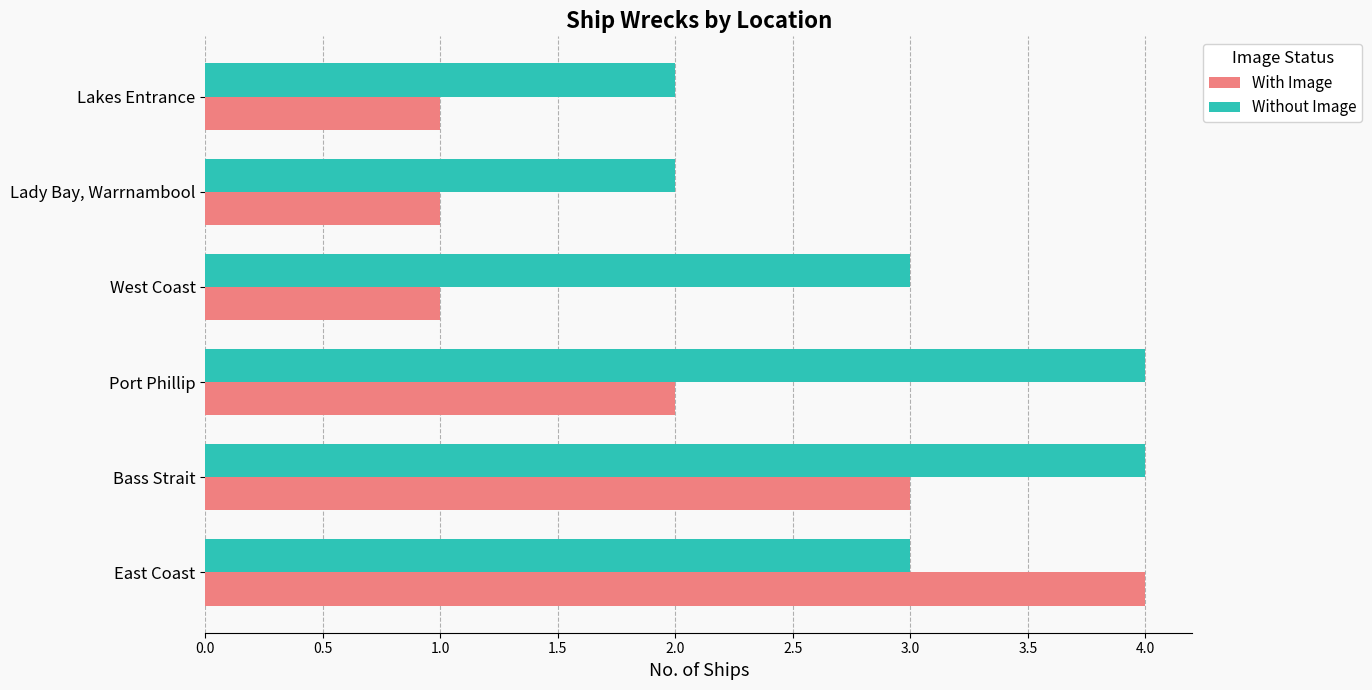

What is the greatest value displayed?

4